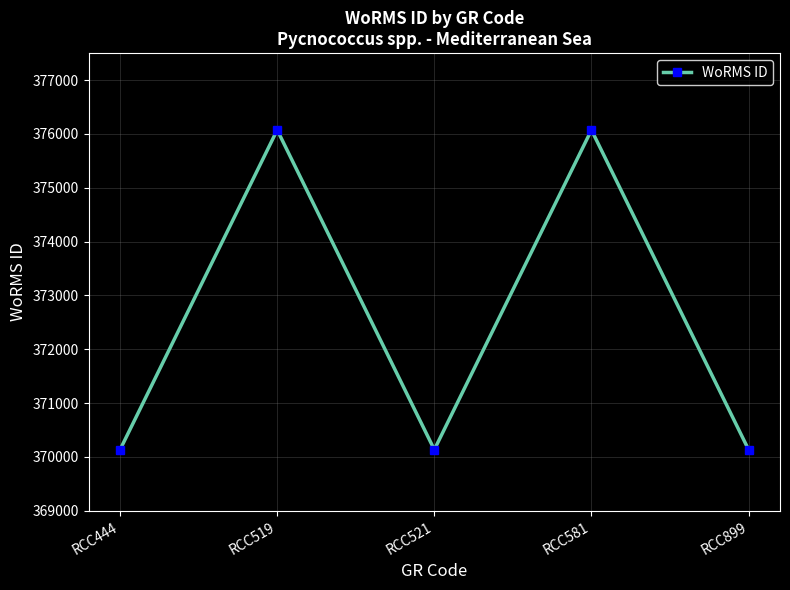

What is the value of the 2nd point from the left?

376073